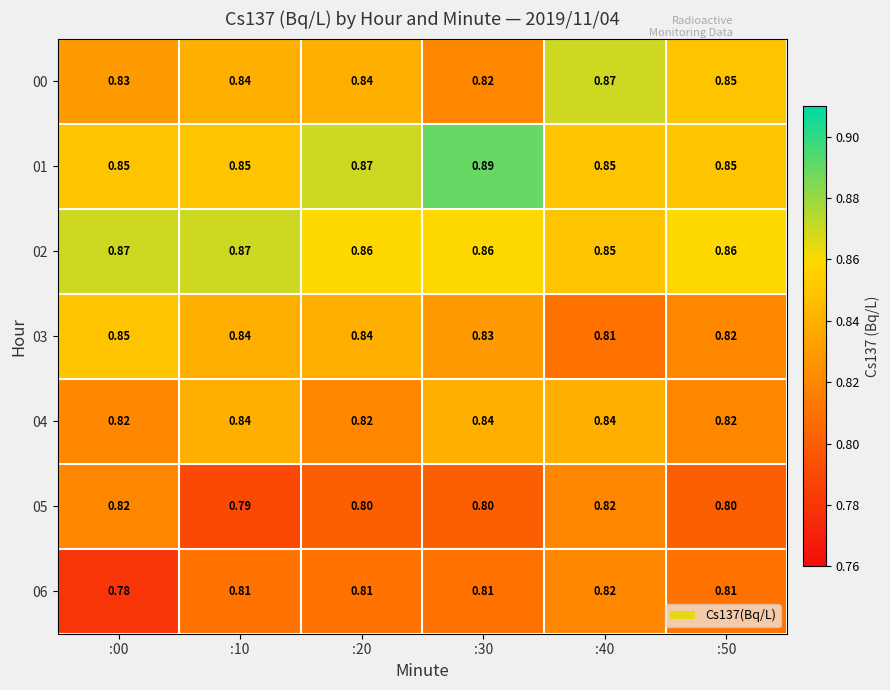

How many categories are shown in the chart?

6